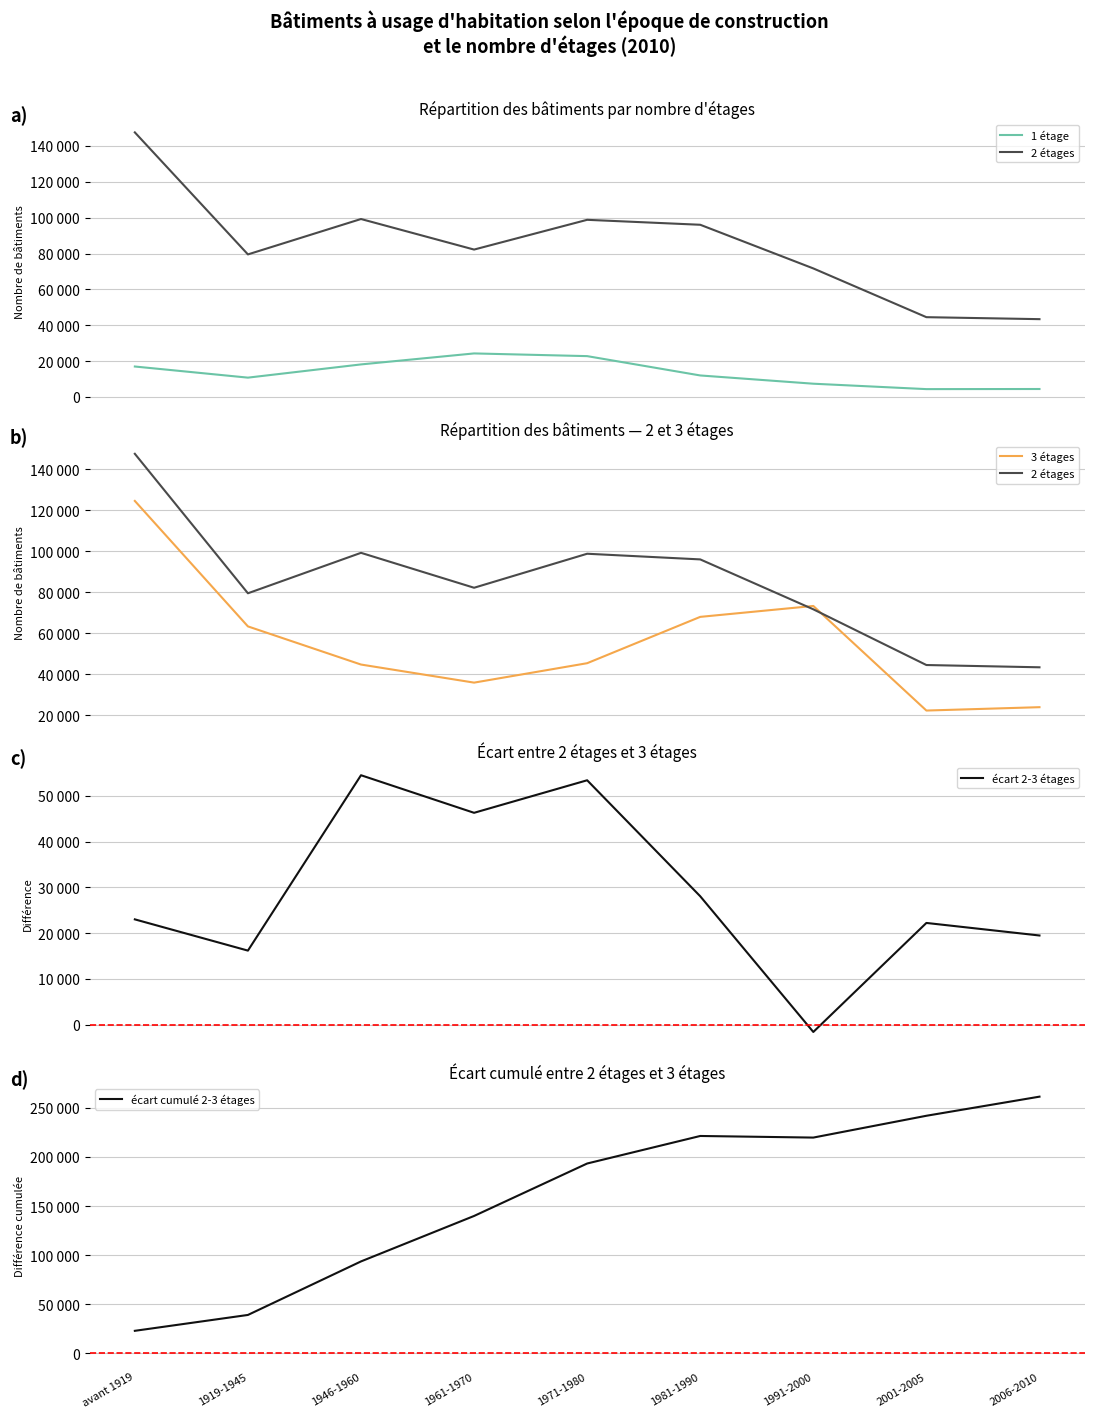

What is the sum of all 3 étages values?

501545